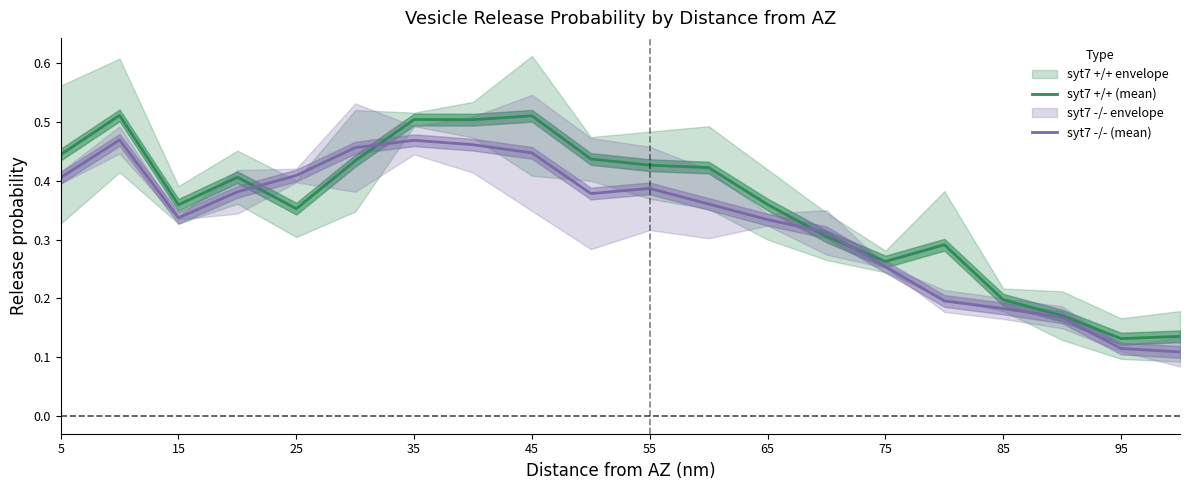

How many series are shown in this chart?

2